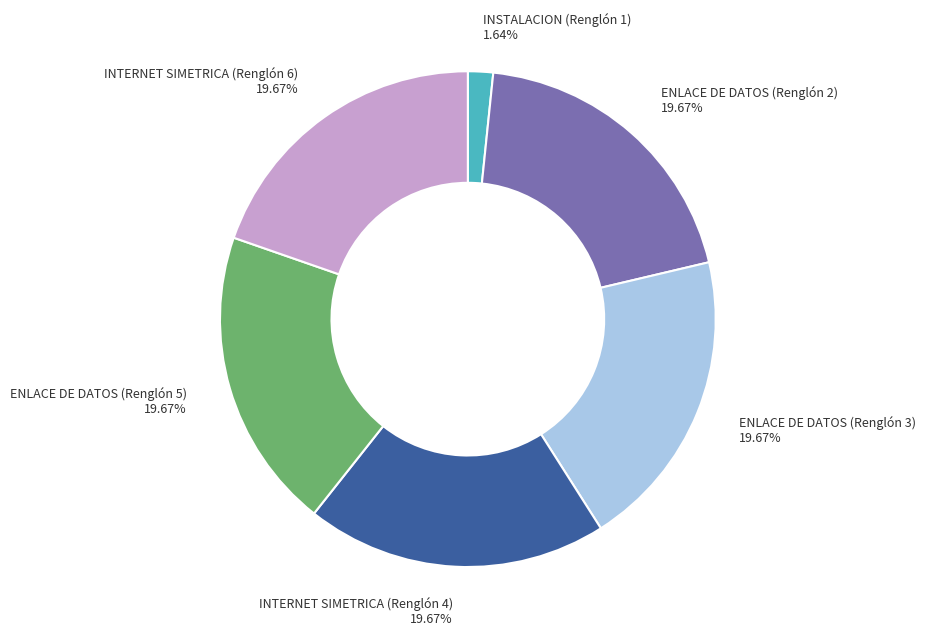

What is the ratio of the value at ENLACE DE DATOS (Renglón 5) to the value at INSTALACION (Renglón 1)?

12.0